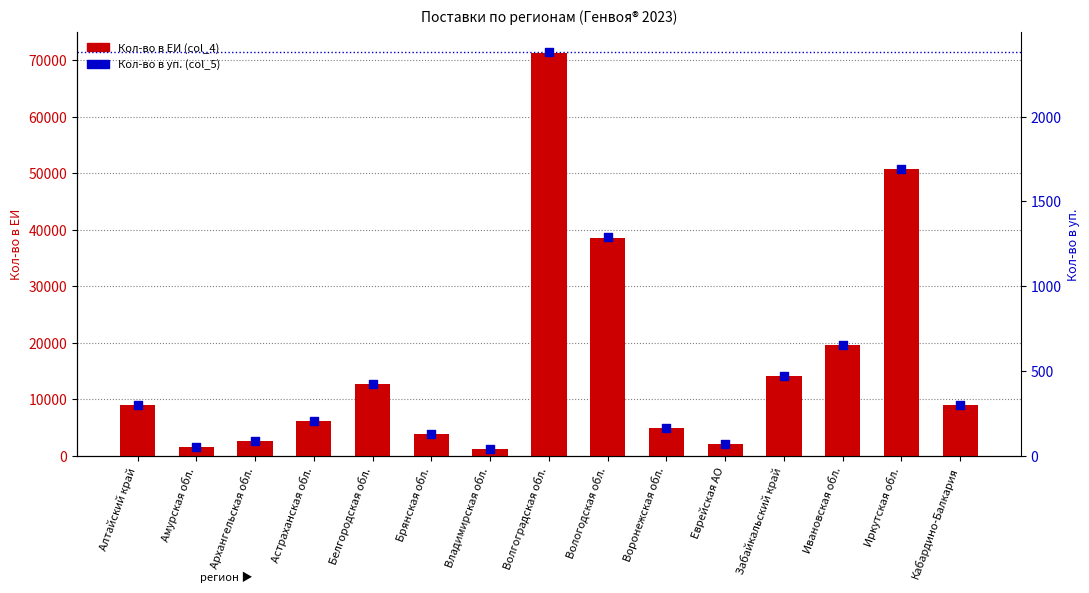

What are all the series names shown in the legend?

Кол-во в ЕИ (col_4), Кол-во в уп. (col_5)